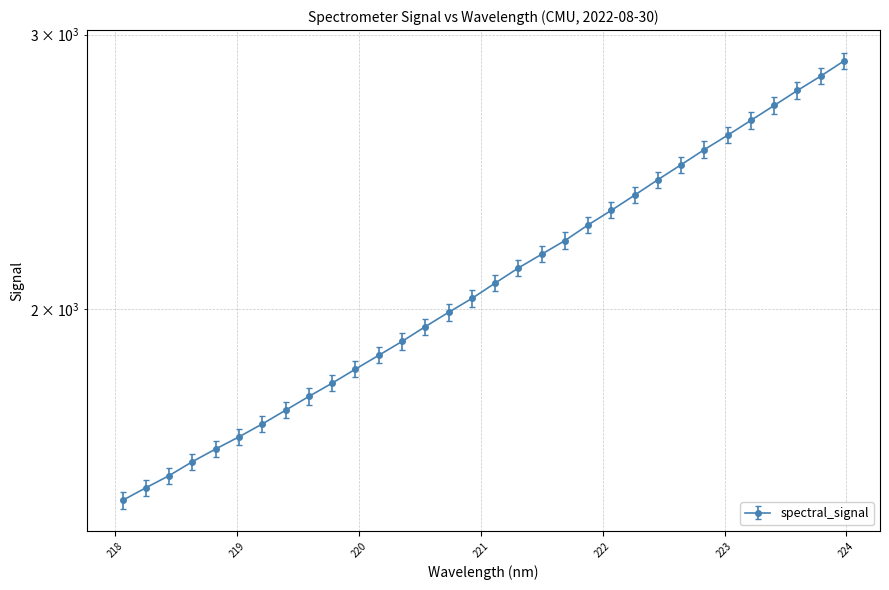

Rank the categories by value from lowest to highest.

218.0596, 218.2508, 218.442, 218.6332, 218.8244, 219.0156, 219.2067, 219.3979, 219.589, 219.7801, 219.9712, 220.1623, 220.3533, 220.5444, 220.7354, 220.9264, 221.1174, 221.3083, 221.4993, 221.6902, 221.8812, 222.0721, 222.263, 222.4538, 222.6447, 222.8355, 223.0264, 223.2172, 223.408, 223.5987, 223.7895, 223.9802